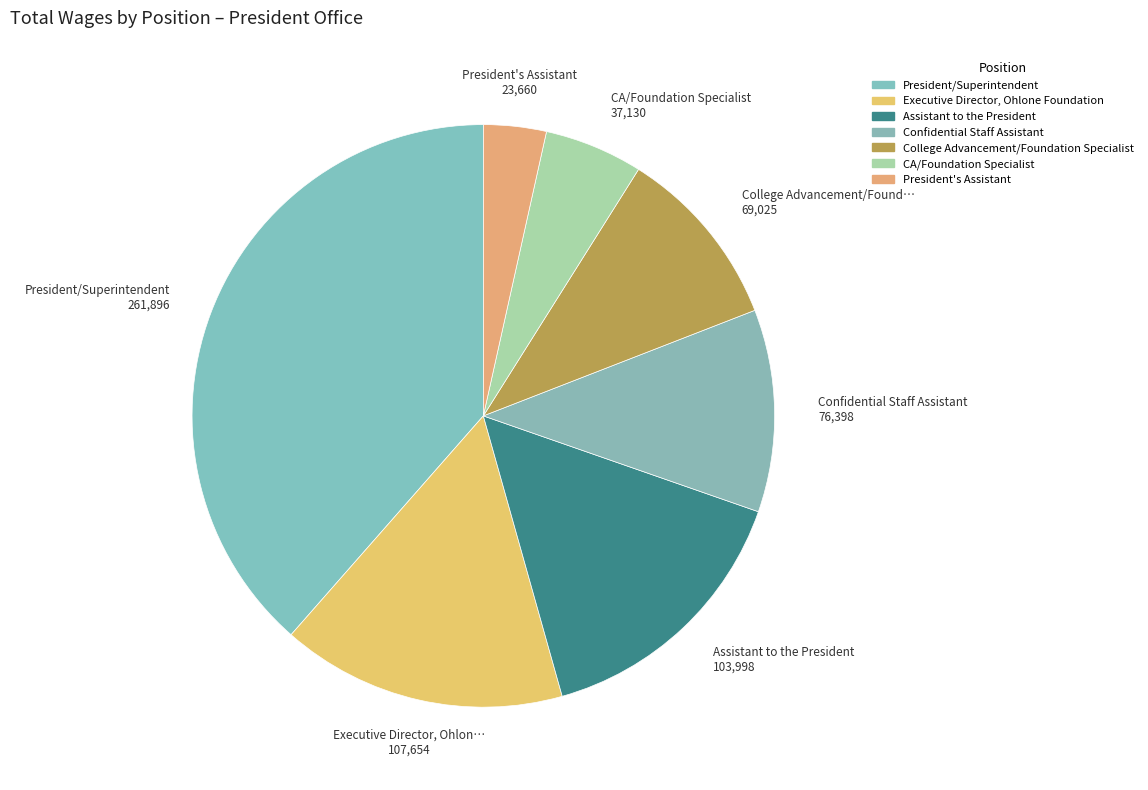

How many segments does this pie chart have?

7